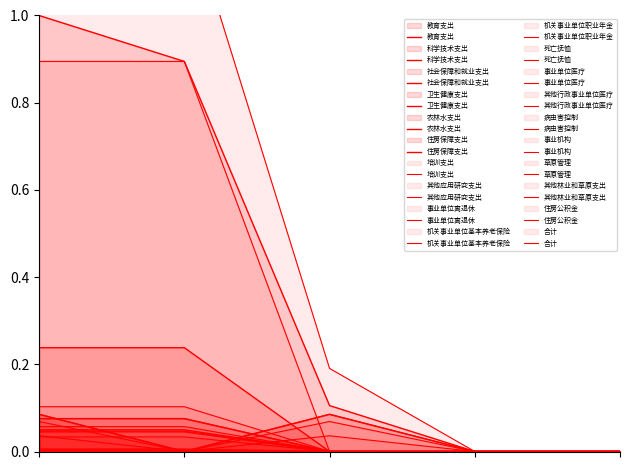

At how many categories does at least one series exceed 0?

3